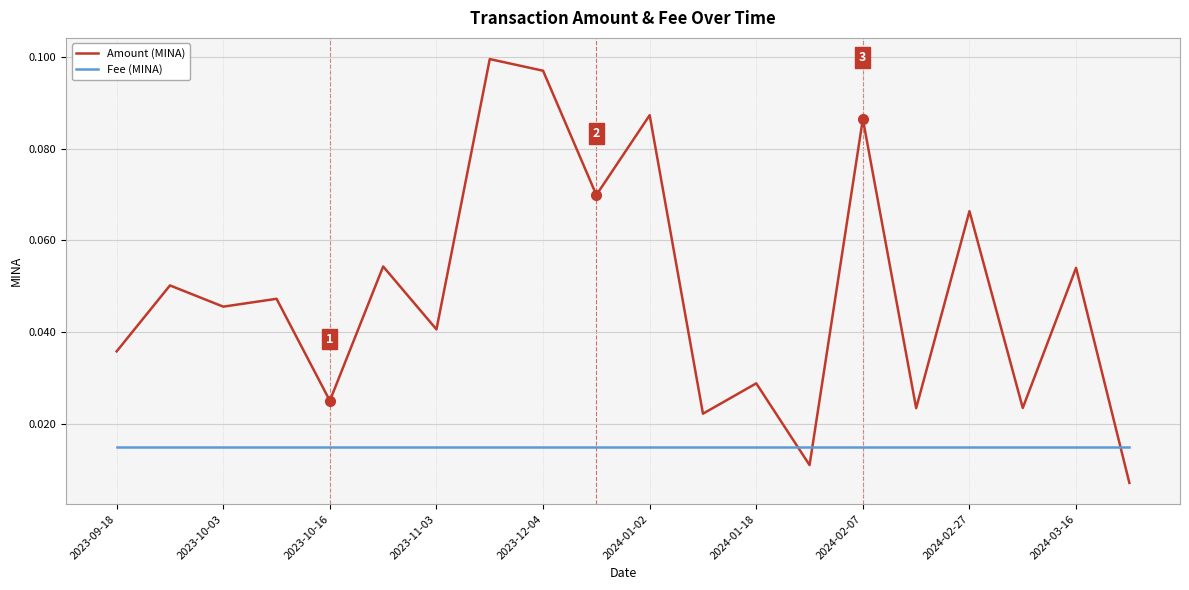

Which series has the widest spread of values?

Amount (MINA)